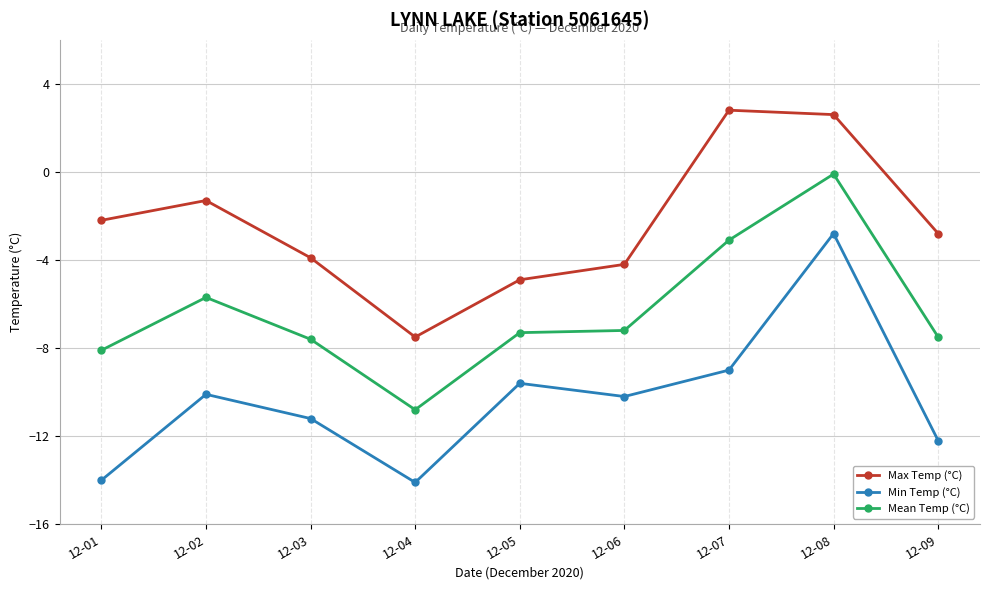

True or false: Min Temp (°C) and Mean Temp (°C) intersect in this chart.

False